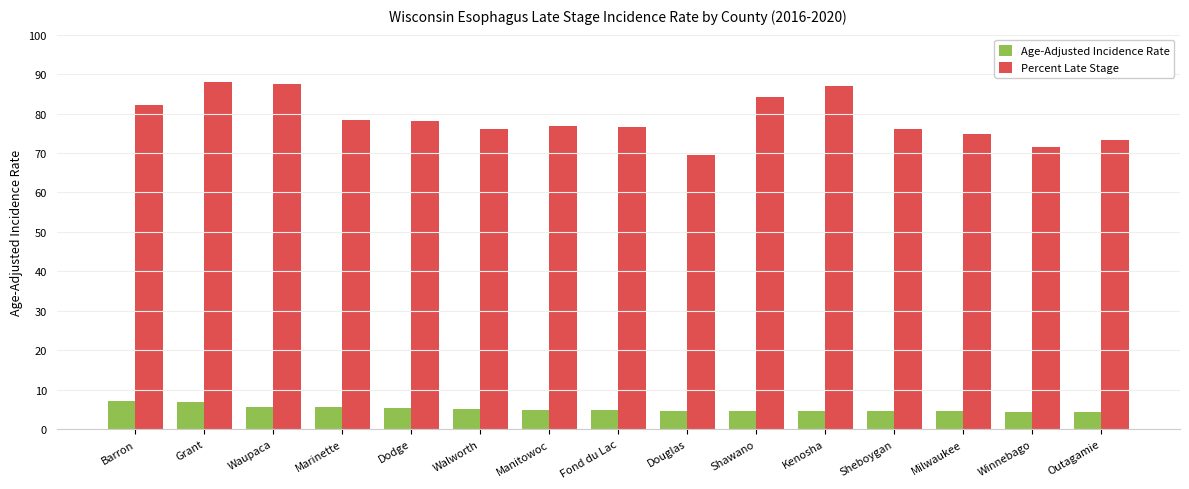

Between Waupaca and Outagamie, which series saw the biggest shift?

Percent Late Stage